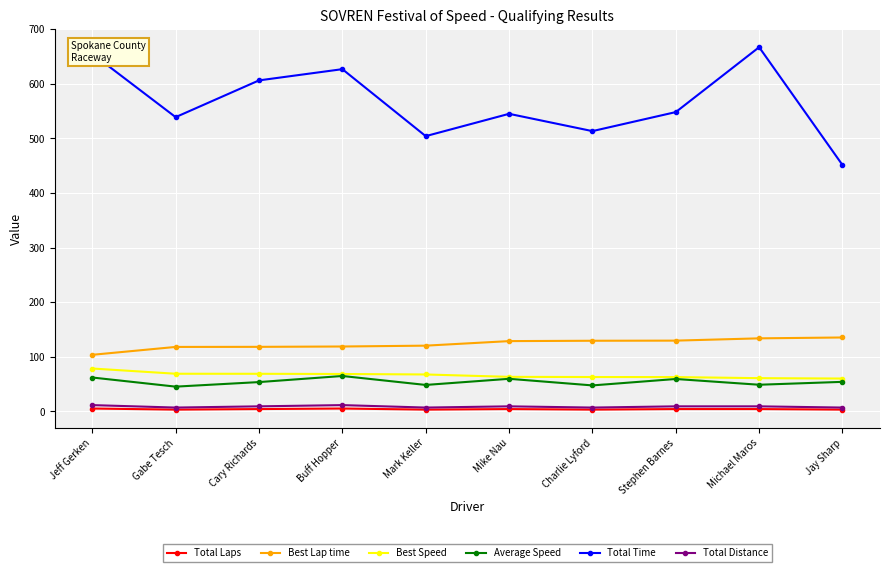

Which series has the largest total across all categories?

Total Time